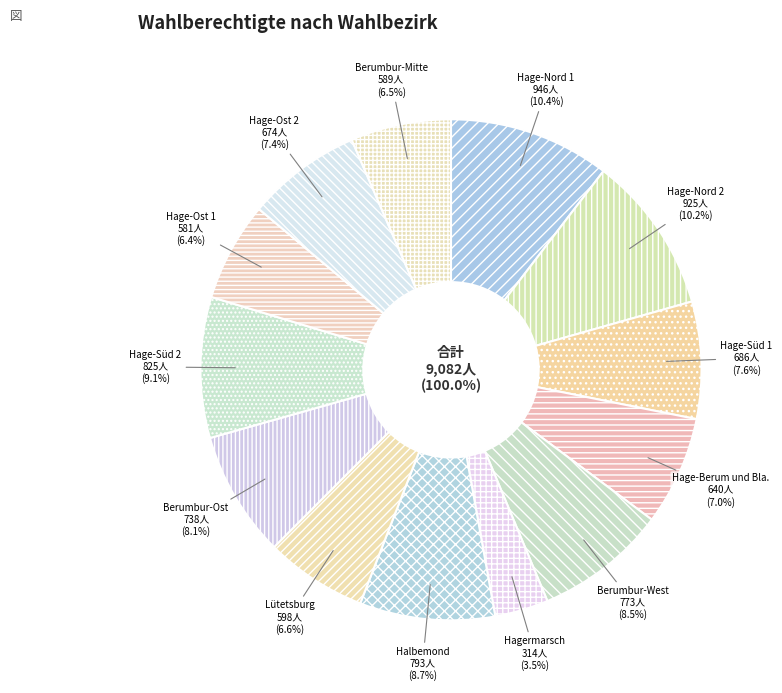

What is the ratio of the value at 007-010 Halbemond to the value at 006-009 Hagermarsch?

2.5